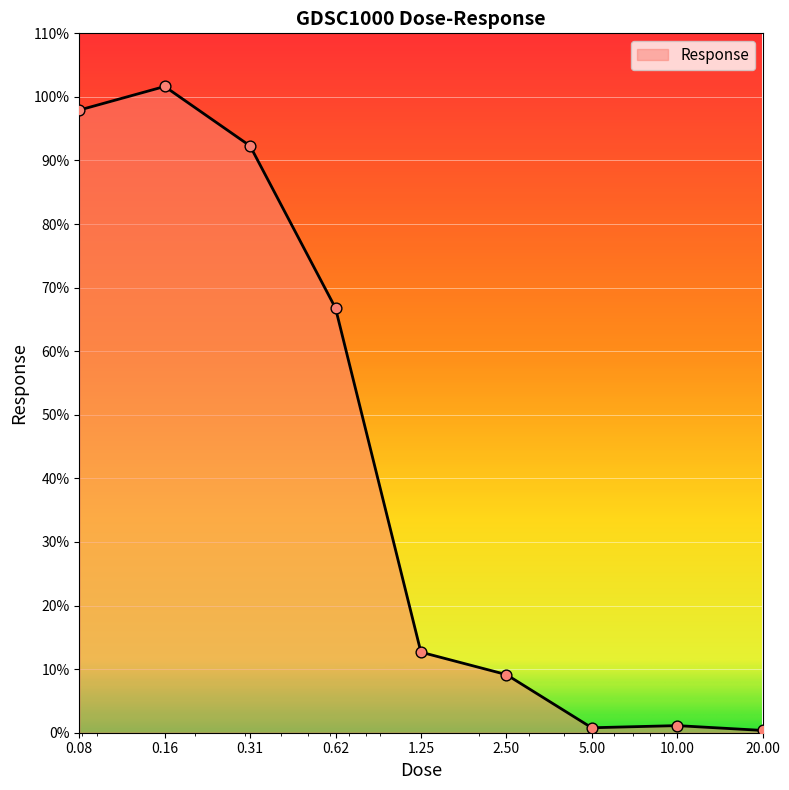

What is the greatest value displayed?

101.6